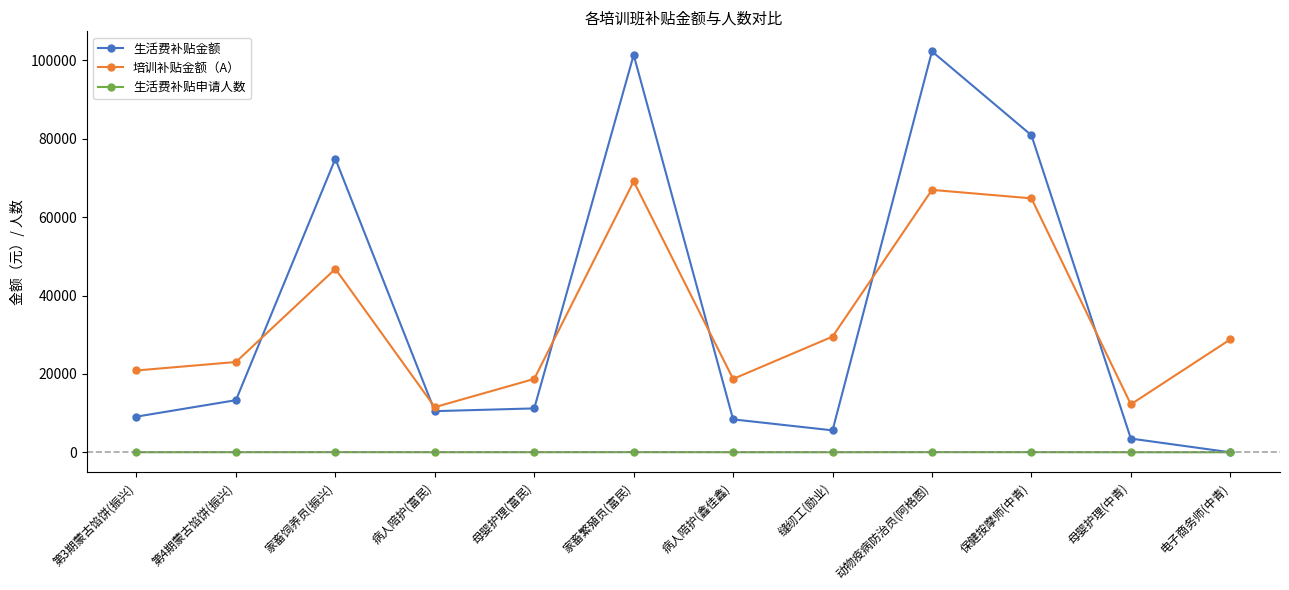

What is the greatest value displayed?

102300